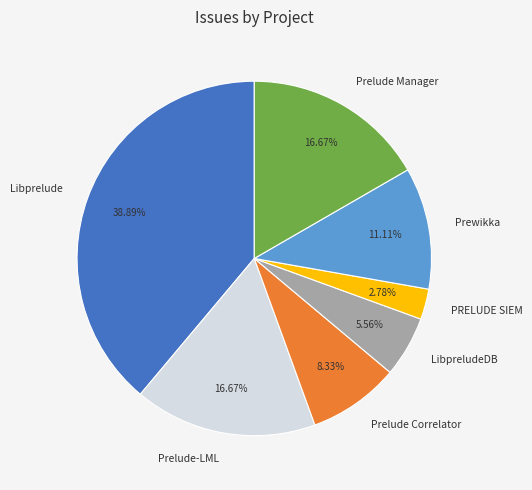

Which category has the smallest portion of the pie?

PRELUDE SIEM